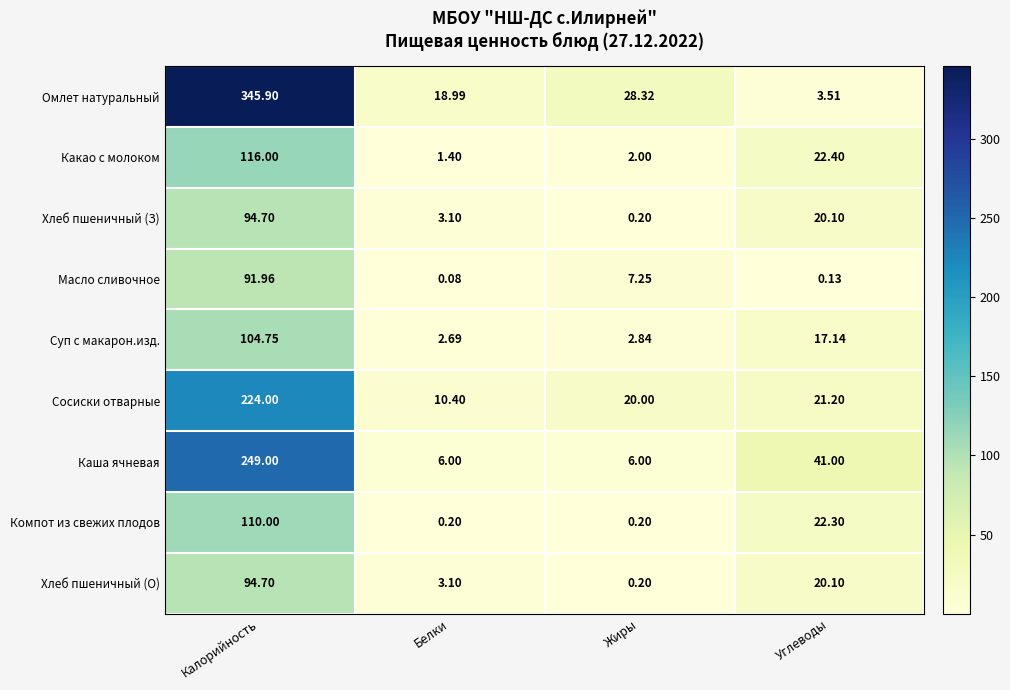

Where is Компот из свежих плодов nearest to the value 55?

Углеводы